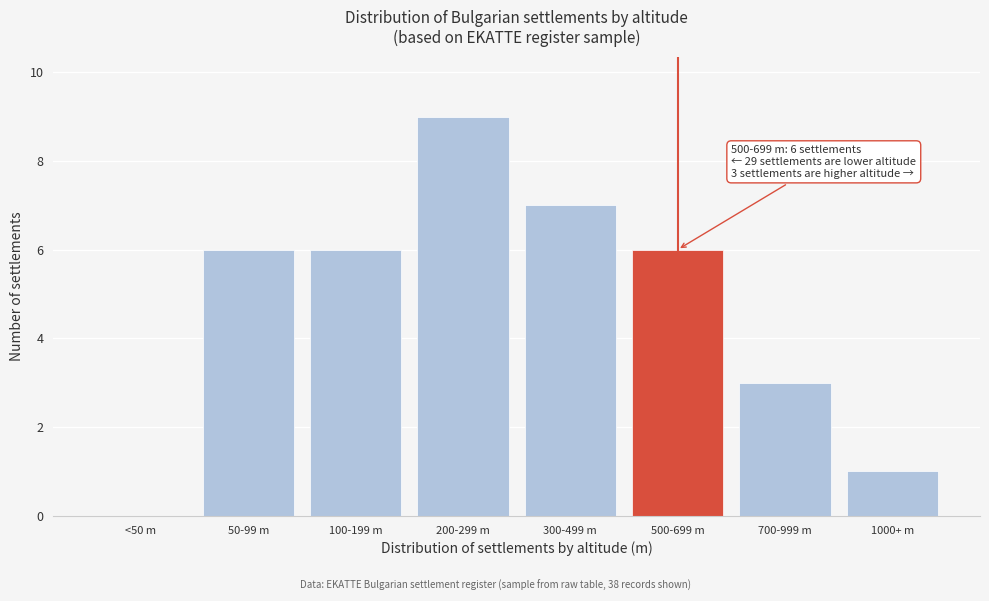

Reading left to right, extract all data points from this chart.

<50 m=0	50-99 m=6	100-199 m=6	200-299 m=9	300-499 m=7	500-699 m=6	700-999 m=3	1000+ m=1